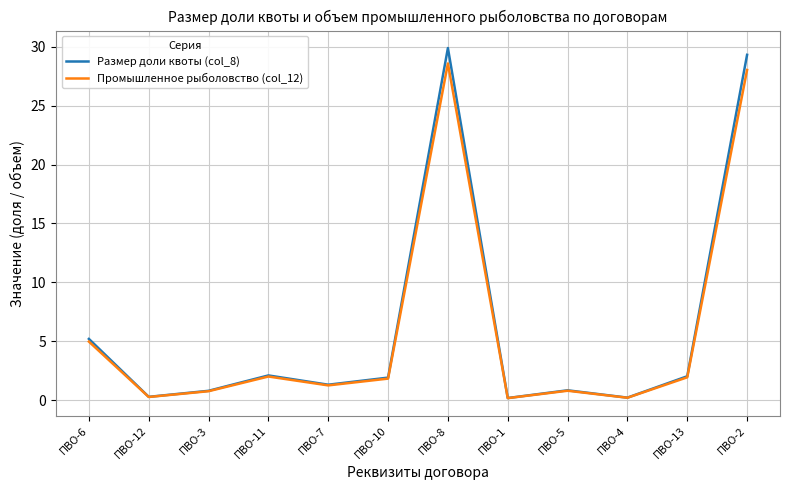

At which label is Промышленное рыболовство (col_12) closest to 14?

ПВО-6